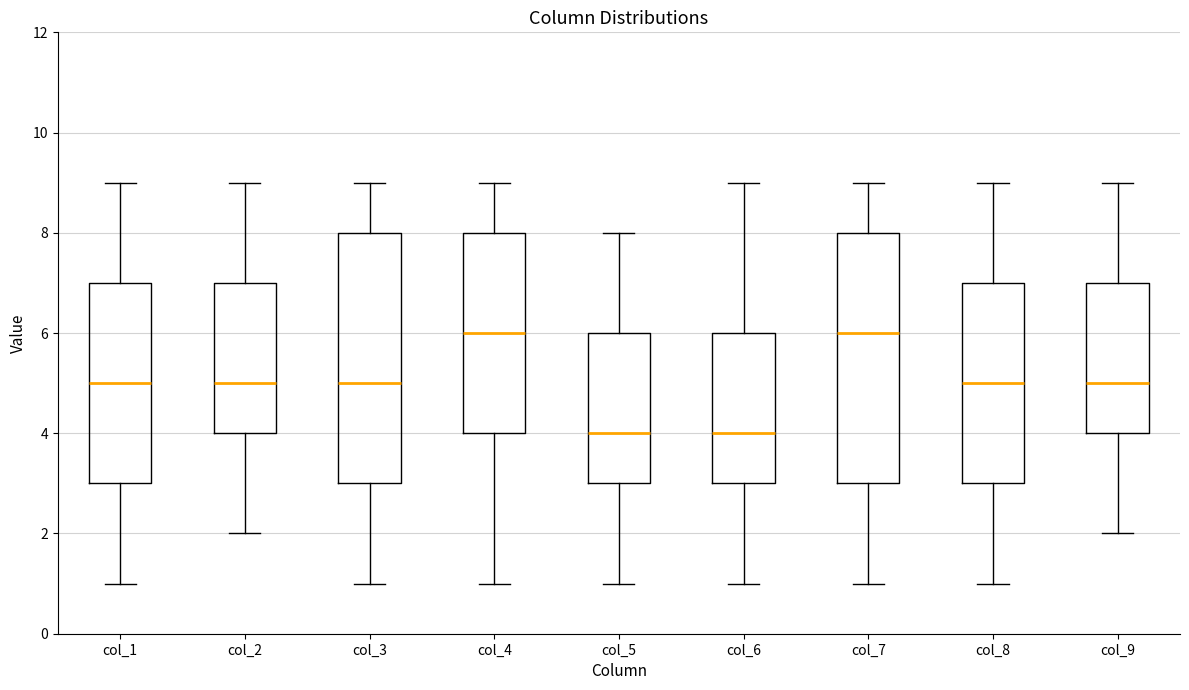

Where is the lower edge of the box for col_9 on the y-axis? The values are not printed on the chart, so give them approximately, as read against the axis.

4